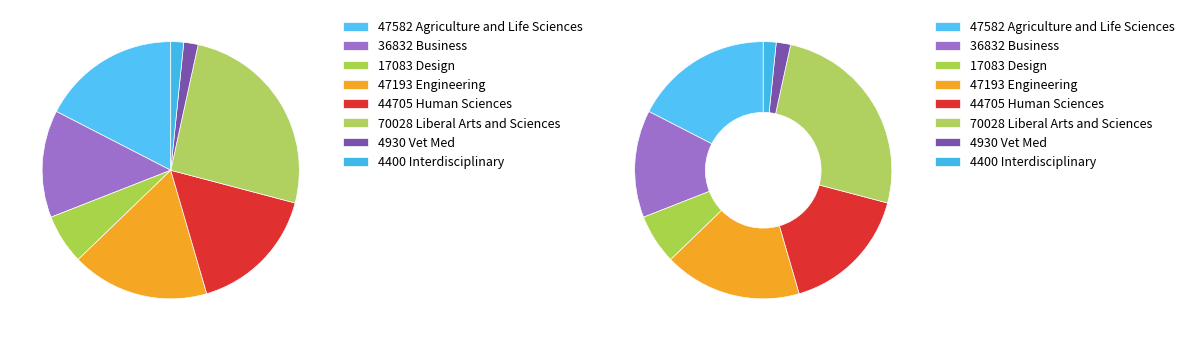

Rank the categories by value from highest to lowest.

Liberal Arts and Sciences, Agriculture and Life Sciences, Engineering, Human Sciences, Business, Design, Vet Med, Interdisciplinary